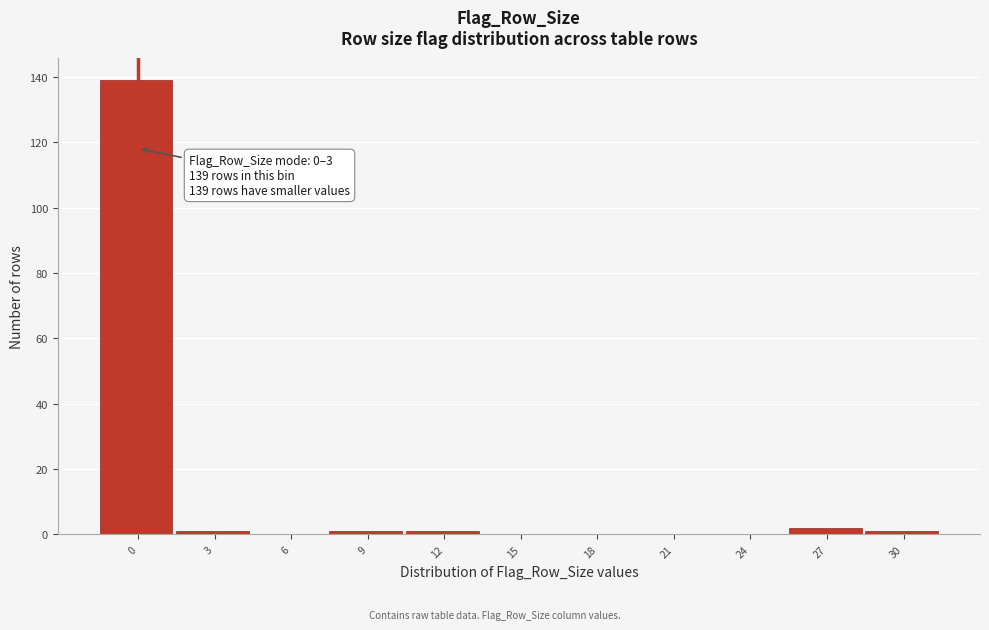

Reading left to right, what are all the values shown in this chart?

0=139	3=1	6=0	9=1	12=1	15=0	18=0	21=0	24=0	27=2	30=1